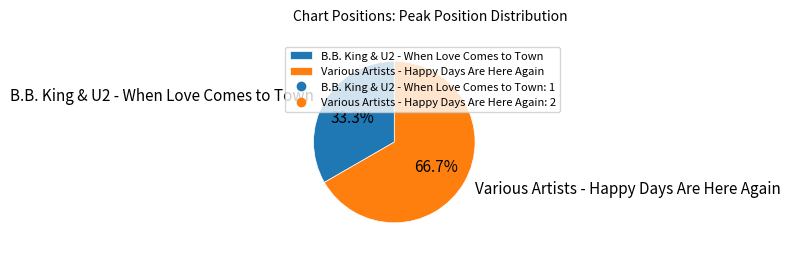

To the nearest percent, what is the average slice percentage?

50%